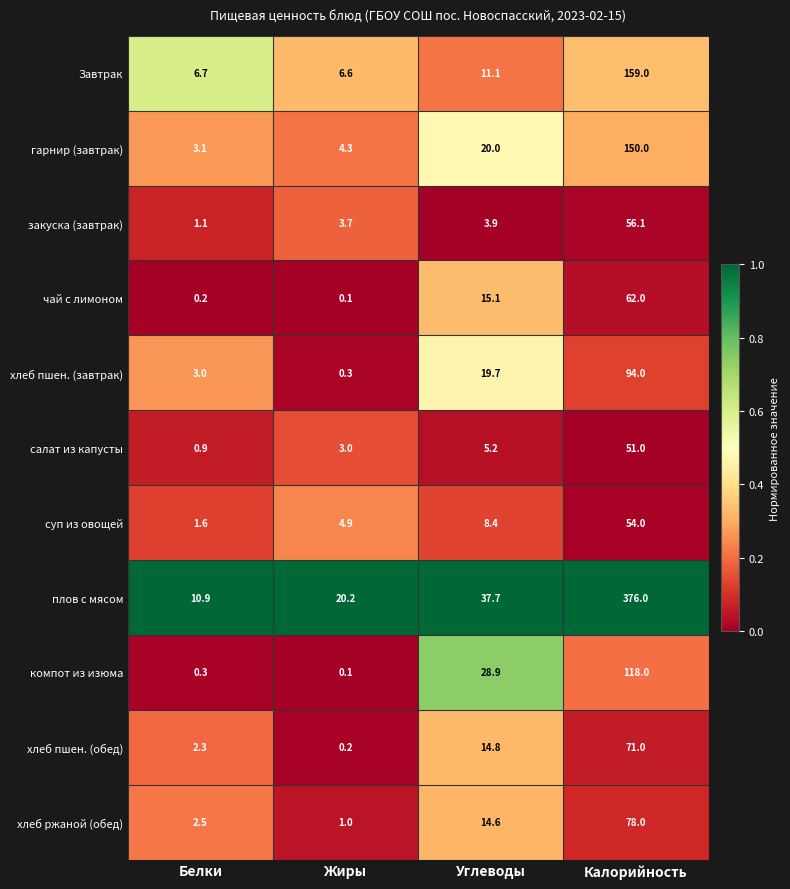

What is the difference between the second highest and minimum values in the компот из изюма series?

28.8